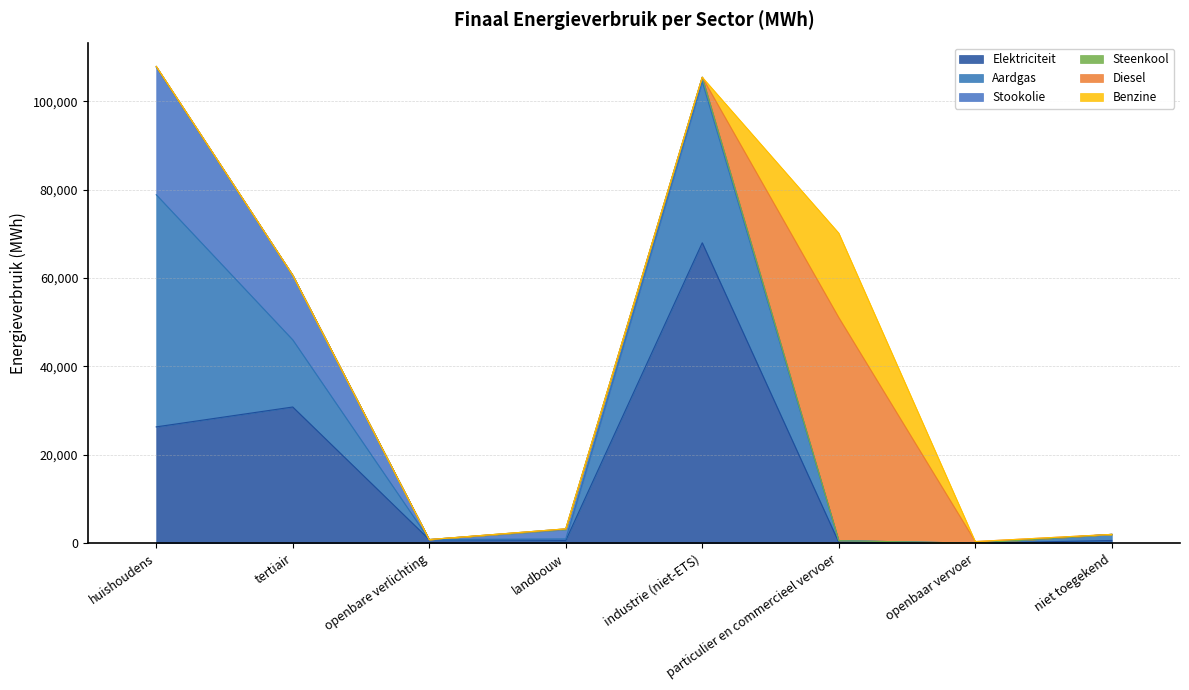

How many data points in Stookolie are above 989?

4